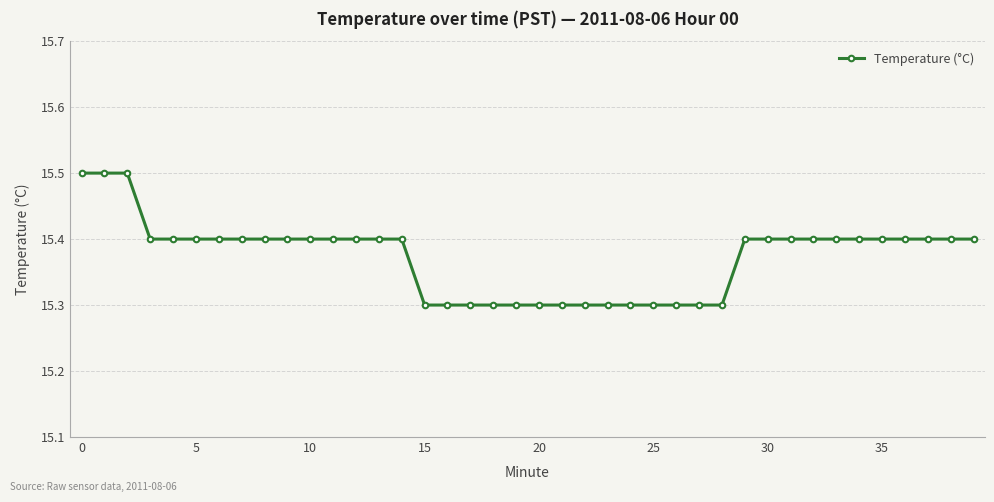

Reading right to left, what are all the values shown in this chart?

15.4	15.4	15.4	15.4	15.4	15.4	15.4	15.4	15.4	15.4	15.4	15.3	15.3	15.3	15.3	15.3	15.3	15.3	15.3	15.3	15.3	15.3	15.3	15.3	15.3	15.4	15.4	15.4	15.4	15.4	15.4	15.4	15.4	15.4	15.4	15.4	15.4	15.5	15.5	15.5